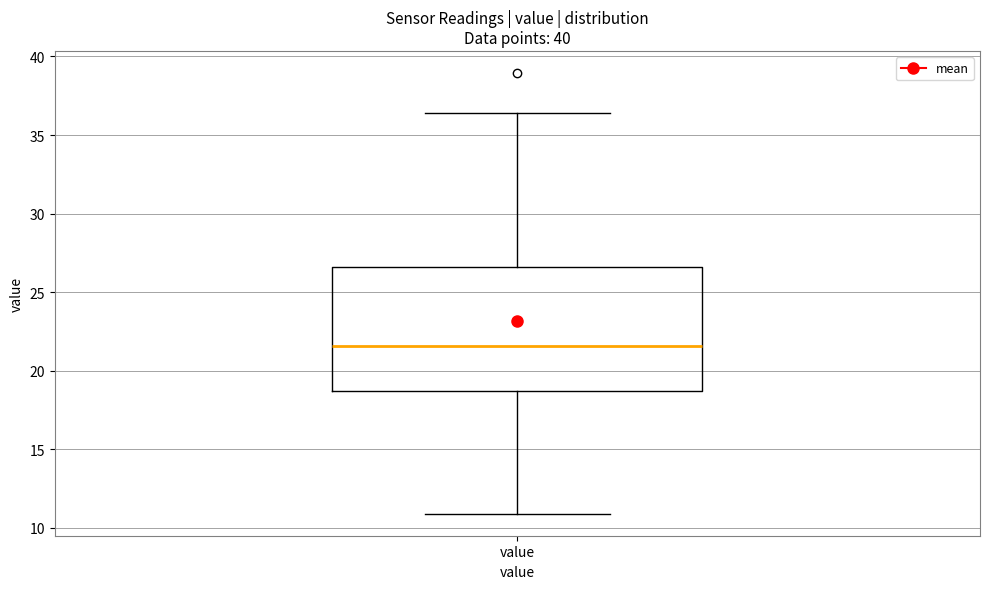

Where does the lower whisker of the box for value end on the y-axis? The values are not printed on the chart, so give them approximately, as read against the axis.

11.0